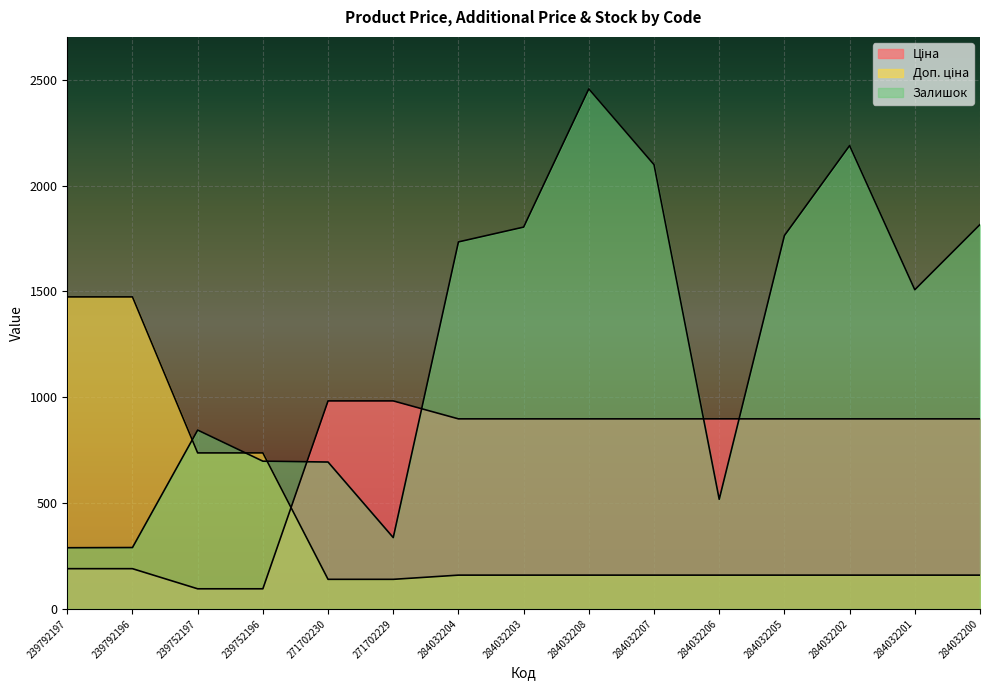

True or false: Залишок and Доп. ціна intersect in this chart.

True